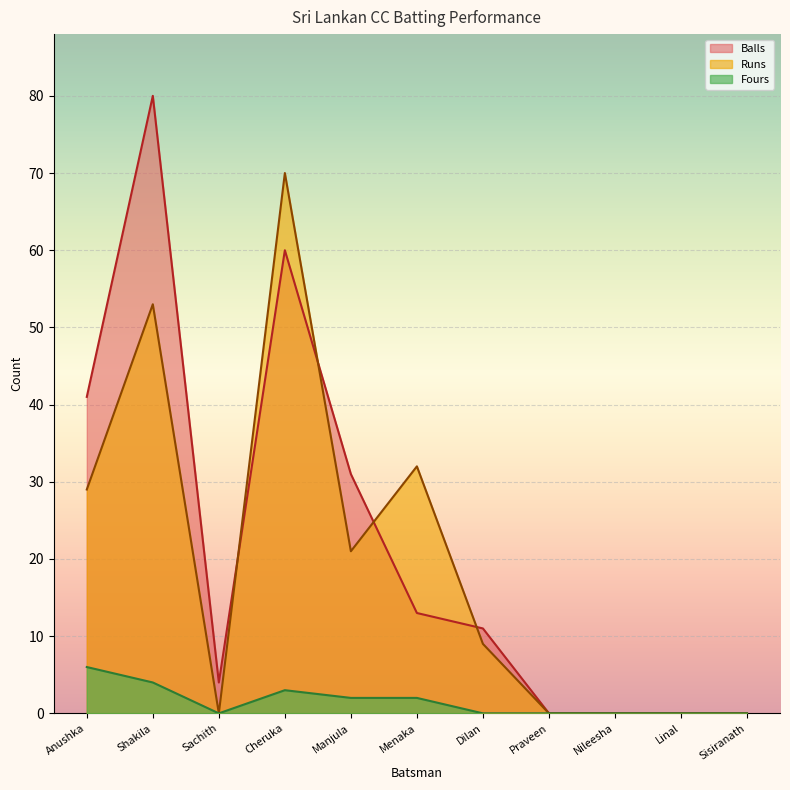

Reading right to left, list all the values displayed in this chart.

Runs: Sisiranath=0	Linal=0	Nileesha=0	Praveen=0	Dilan=9	Menaka=32	Manjula=21	Cheruka=70	Sachith=0	Shakila=53	Anushka=29
Balls: Sisiranath=0	Linal=0	Nileesha=0	Praveen=0	Dilan=11	Menaka=13	Manjula=31	Cheruka=60	Sachith=4	Shakila=80	Anushka=41
Fours: Sisiranath=0	Linal=0	Nileesha=0	Praveen=0	Dilan=0	Menaka=2	Manjula=2	Cheruka=3	Sachith=0	Shakila=4	Anushka=6